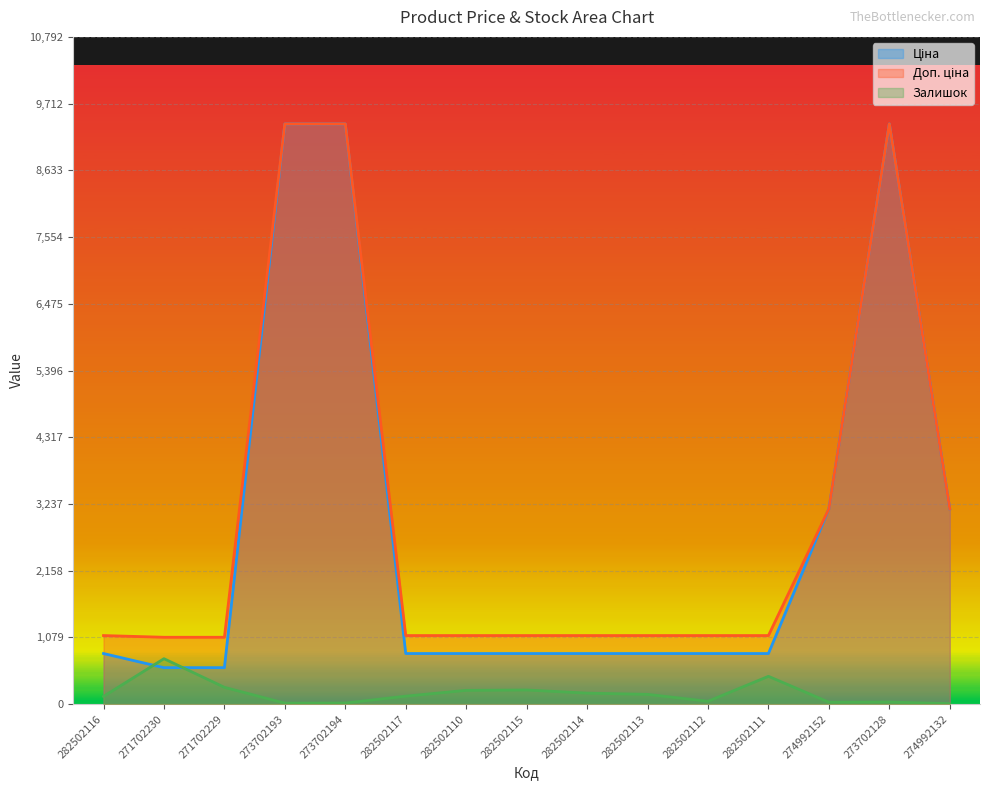

What are all the series names shown in the legend?

Ціна, Доп. ціна, Залишок